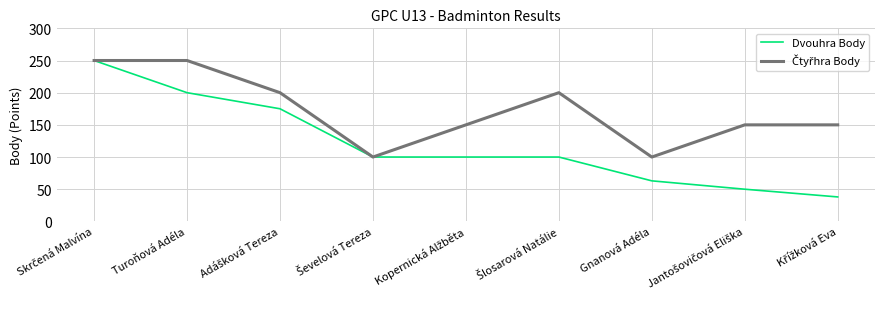

Which series has the widest spread of values?

Dvouhra Body